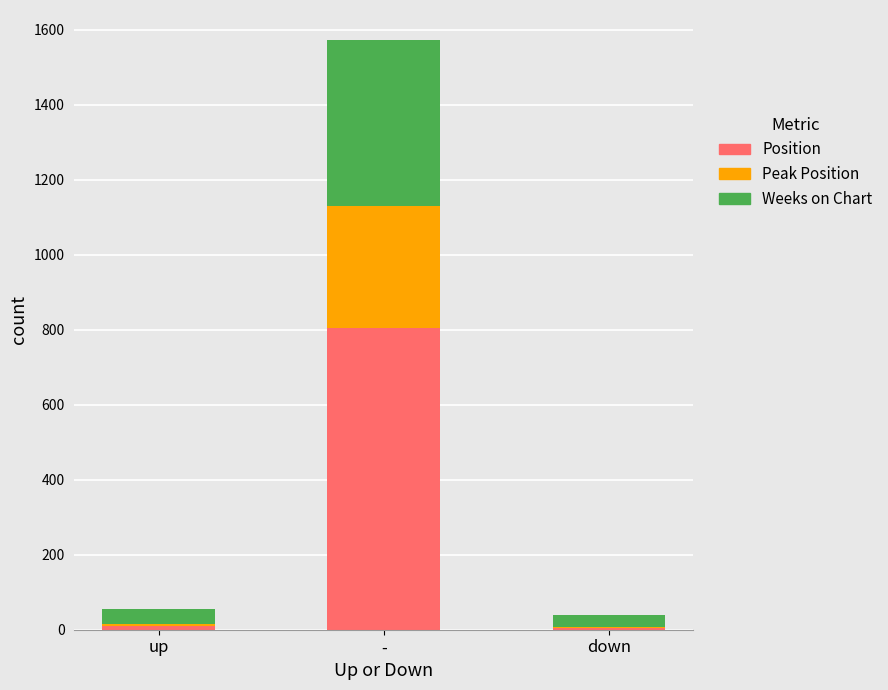

At which label does Position reach its peak?

-